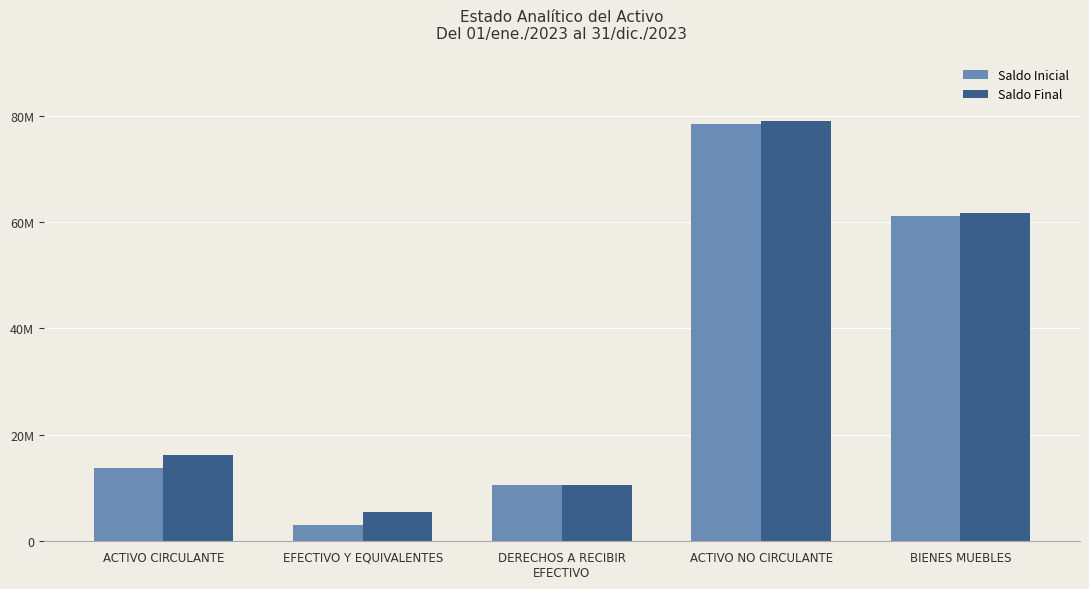

Rank the series by their average value, from highest to lowest.

Saldo Final, Saldo Inicial